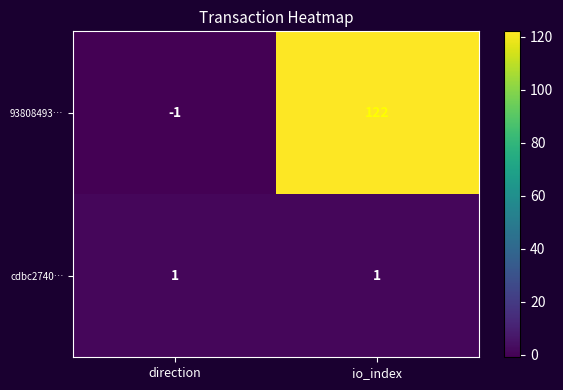

Which series changed the most between direction and io_index?

93808493…